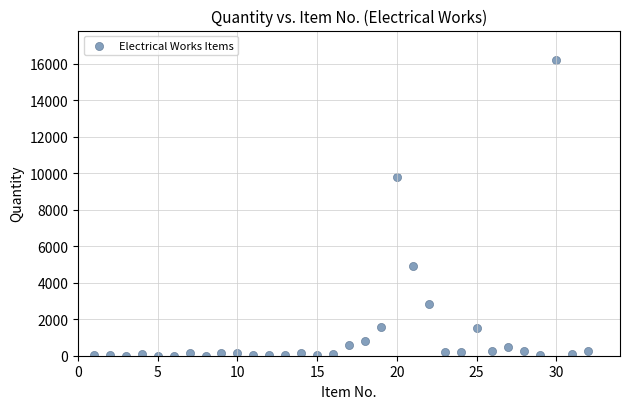

What is the range of Y values (max minus min)?

16196